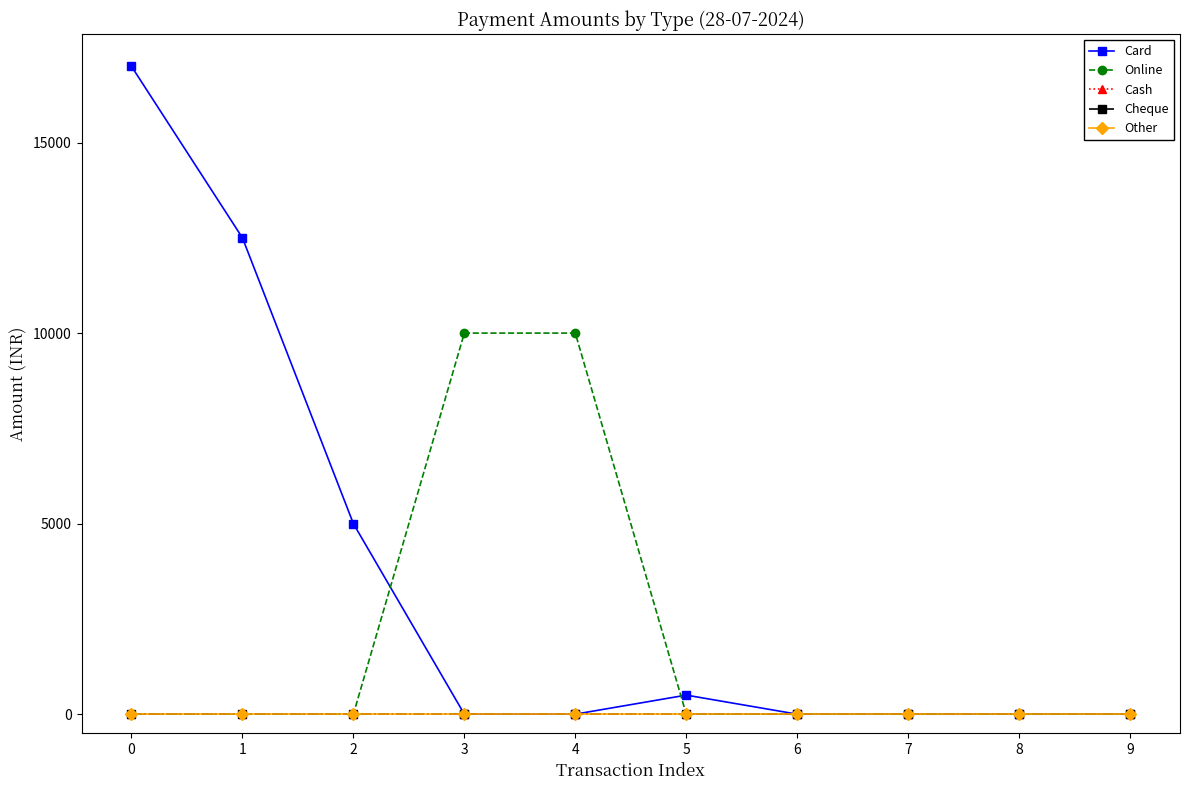

Reading right to left, transcribe all the data shown in this chart.

Card: 9=0	8=0	7=0	6=0	5=500	4=0	3=0	2=5000	1=12500	0=17000
Online: 9=0	8=0	7=0	6=0	5=0	4=10000	3=10000	2=0	1=0	0=0
Cash: 9=0	8=0	7=0	6=0	5=0	4=0	3=0	2=0	1=0	0=0
Cheque: 9=0	8=0	7=0	6=0	5=0	4=0	3=0	2=0	1=0	0=0
Other: 9=0	8=0	7=0	6=0	5=0	4=0	3=0	2=0	1=0	0=0